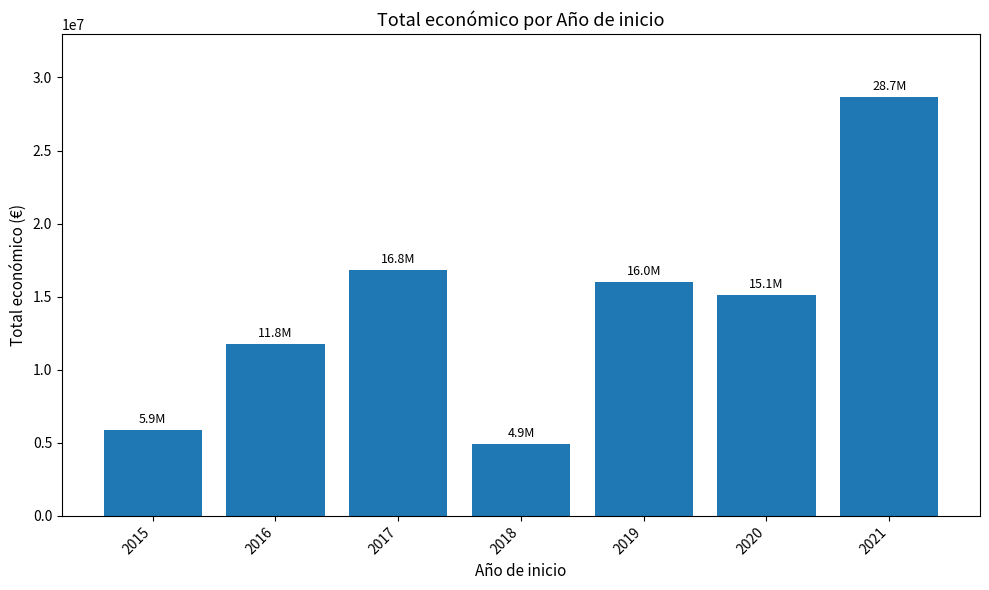

At which label does the data first exceed 15081386?

2017